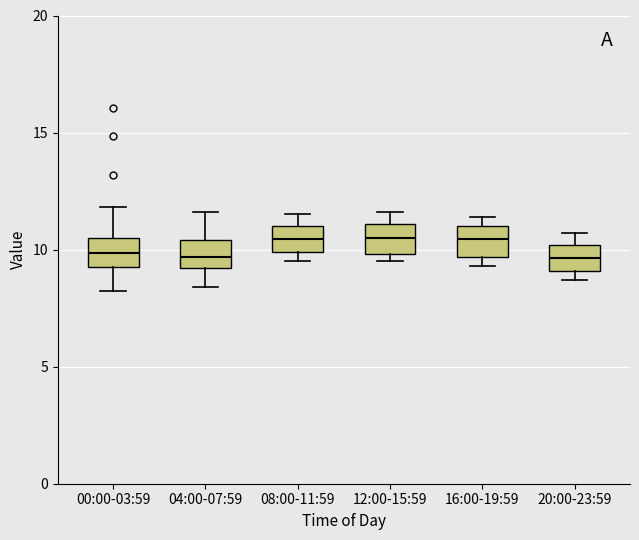

Reading left to right, read every box against the y-axis: the position of its median line, the range the box covers, and the ends of its whiskers. The values are not printed on the chart, so give them approximately, as read against the axis.

00:00-03:59: median 10.0, box 9.5 to 10.5, whiskers 8.0 to 12.0
04:00-07:59: median 9.5, box 9.0 to 10.5, whiskers 8.5 to 11.5
08:00-11:59: median 10.5, box 10.0 to 11.0, whiskers 9.5 to 11.5
12:00-15:59: median 10.5, box 10.0 to 11.0, whiskers 9.5 to 11.5
16:00-19:59: median 10.5, box 9.5 to 11.0, whiskers 9.5 (just below the box's lower edge) to 11.5
20:00-23:59: median 9.5, box 9.0 to 10.0, whiskers 8.5 to 10.5